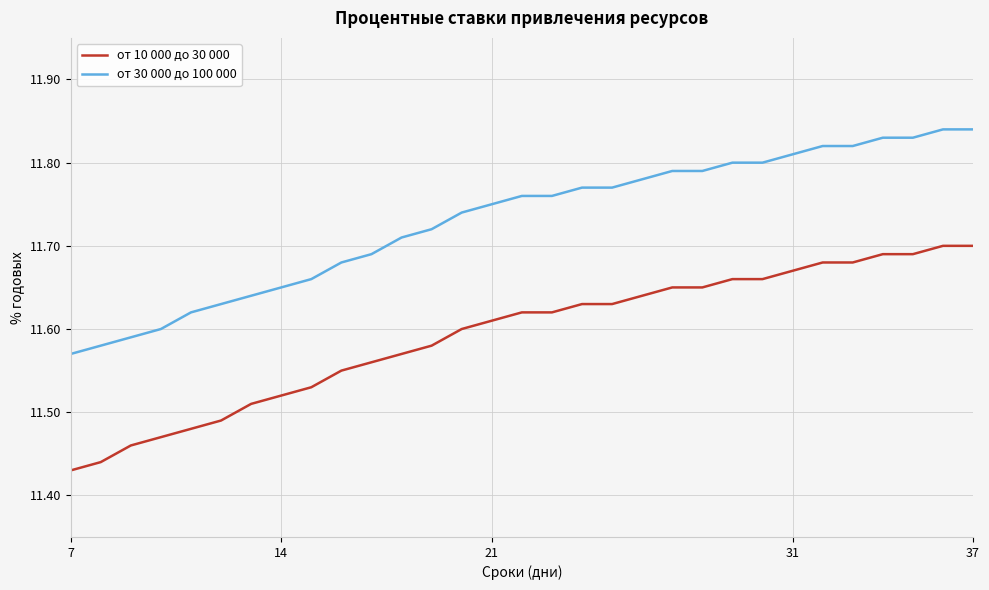

True or false: от 30 000 до 100 000 and от 10 000 до 30 000 cross at least once.

False